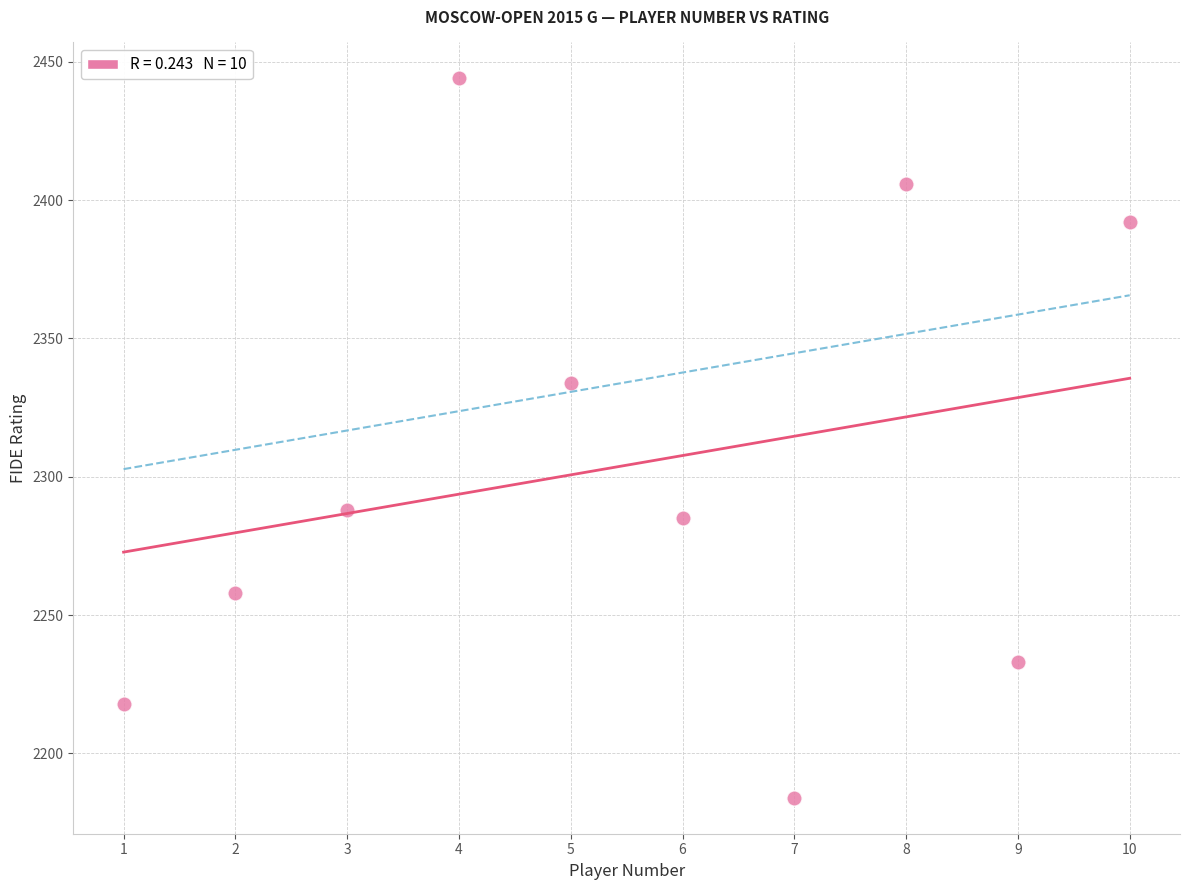

What Y value in the scatter plot is closest to 2314?

2334